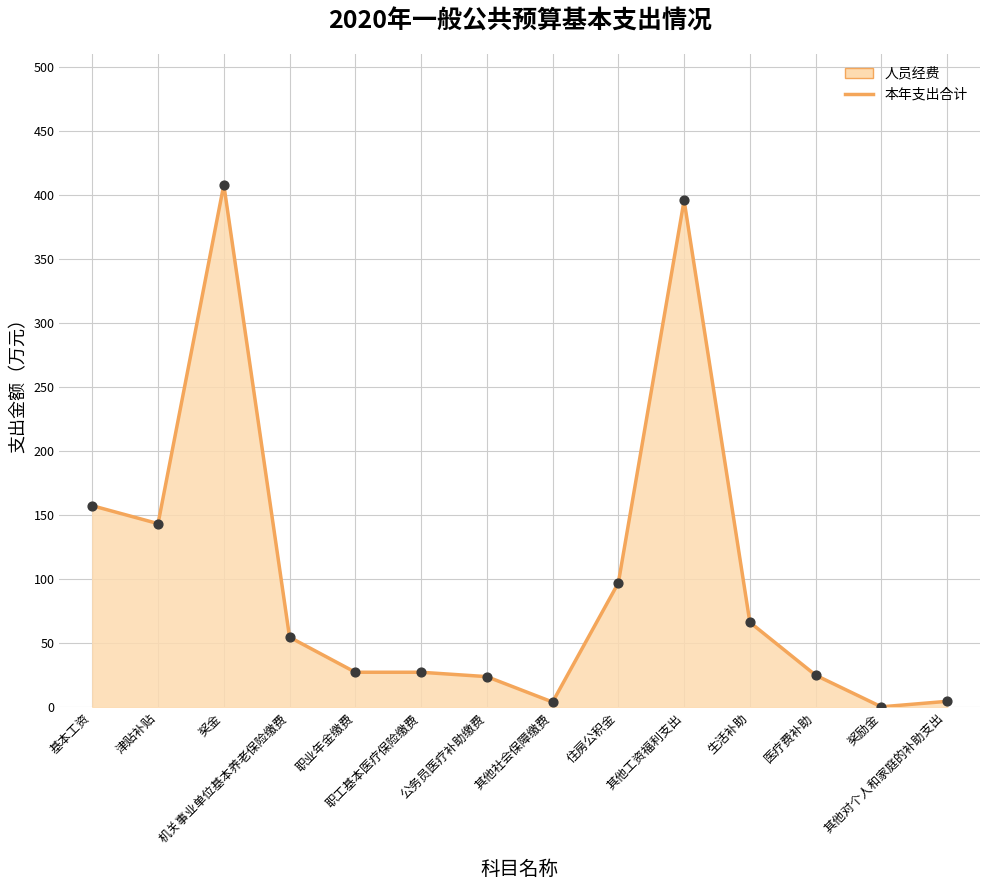

What is the change in value from 生活补助 to 其他对个人和家庭的补助支出?

-61.8